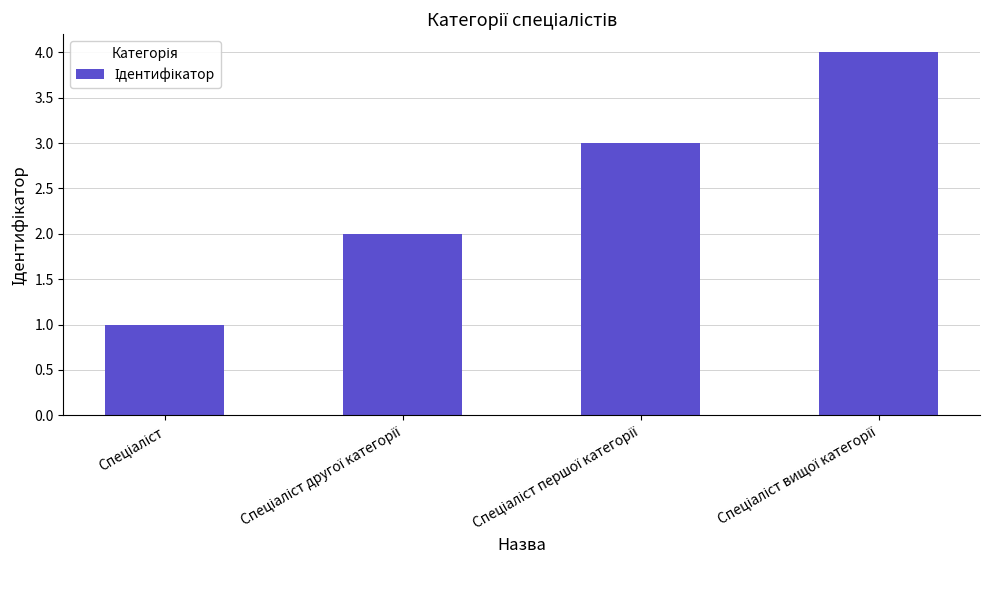

What is the minimum value shown in the chart?

1